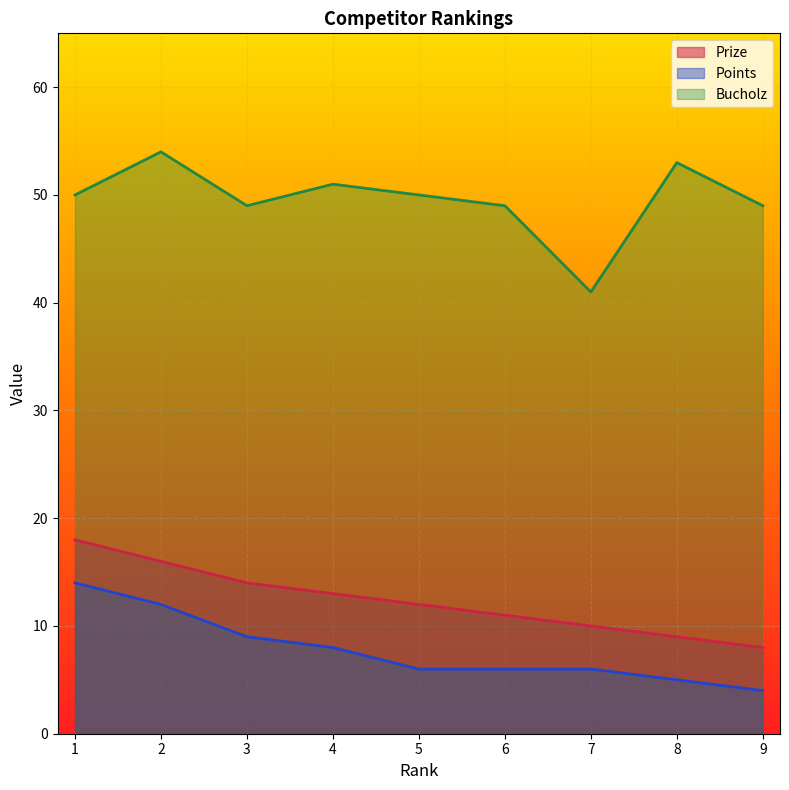

Is it true that Prize equals 20 at 4?

False